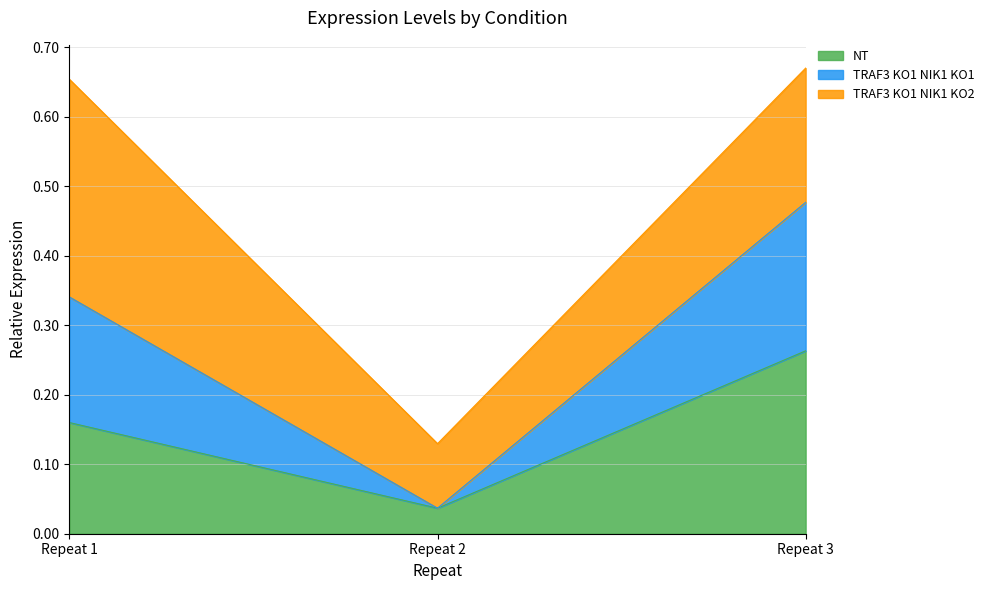

Between Repeat 2 and Repeat 1, which is larger?

Repeat 1